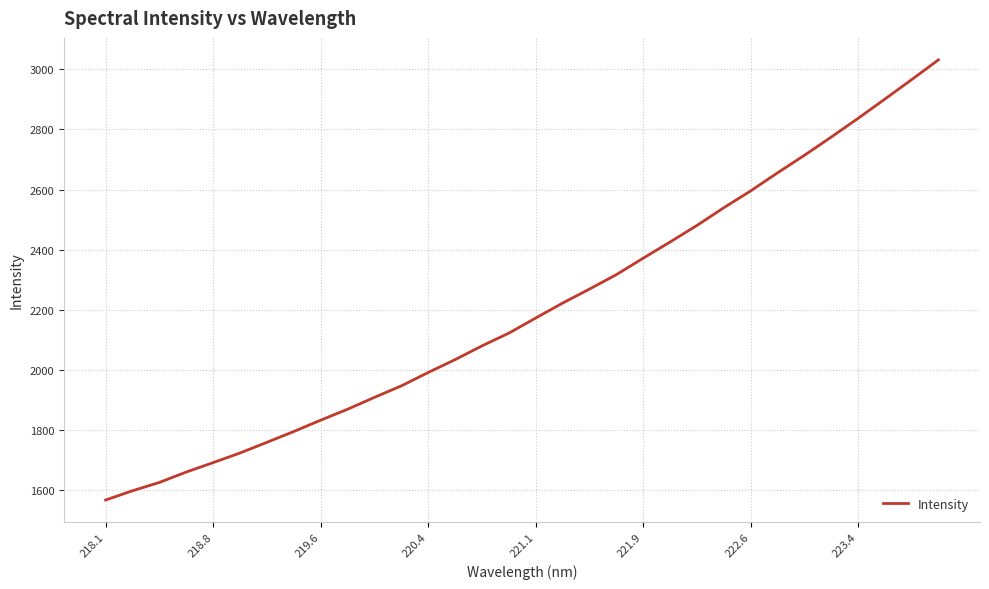

How many lines are shown in the chart?

1